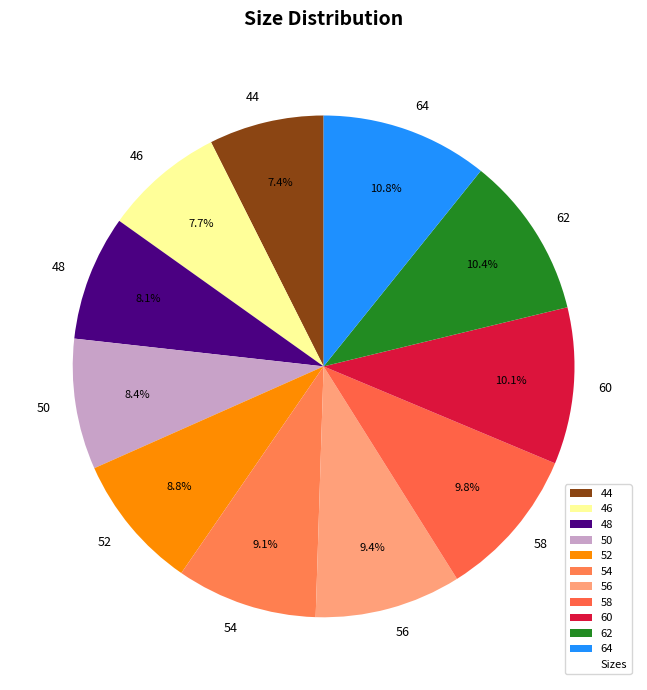

Approximately how many times larger is the value at 64 compared to 48?

1.3